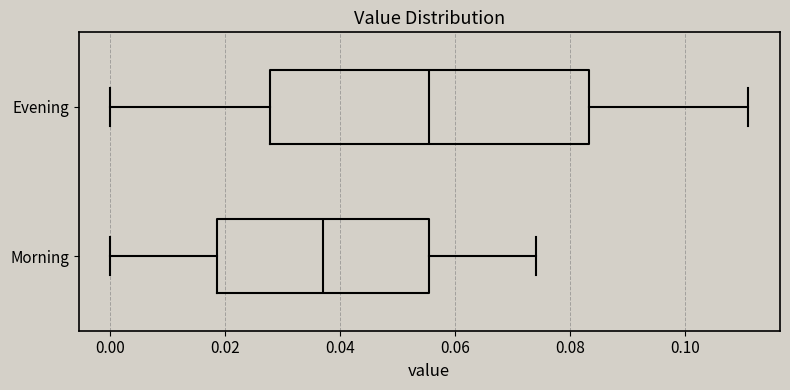

Which box is the widest, from its left edge to its right edge?

Evening